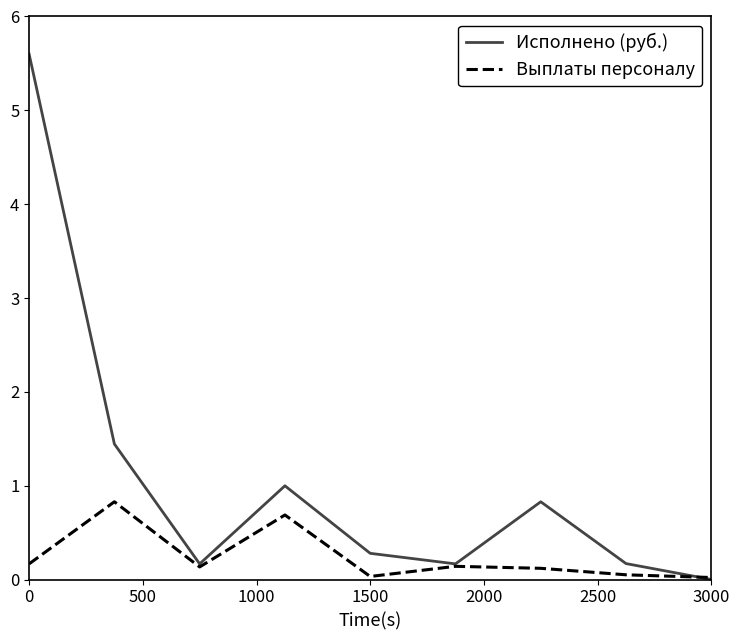

Count the number of data series in this chart.

2